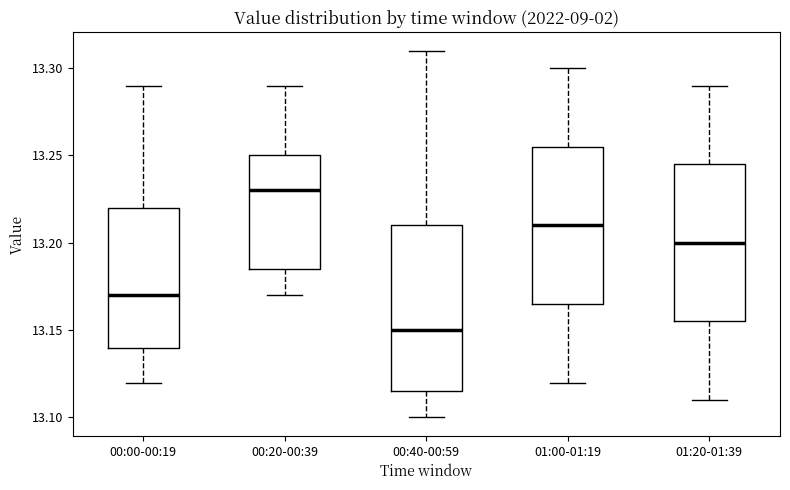

Which box's median line is the lowest?

00:40-00:59